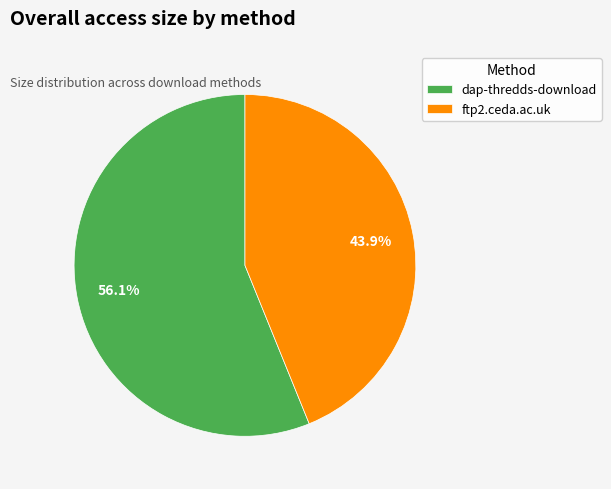

How many segments does this pie chart have?

2